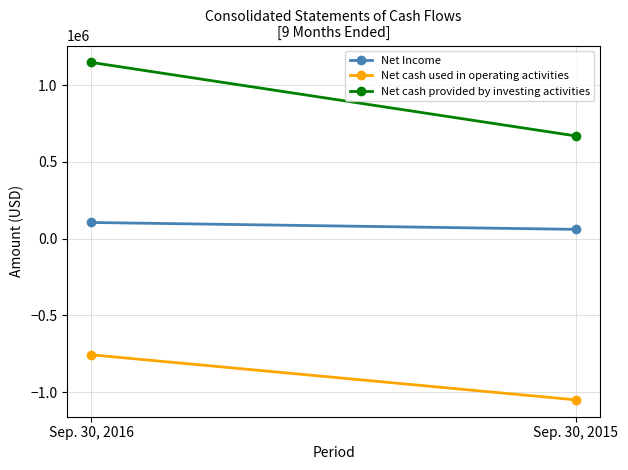

Reading left to right, what are all the values shown in this chart?

Net Income: Sep. 30, 2016=105897	Sep. 30, 2015=61029
Net cash used in operating activities: Sep. 30, 2016=-756124	Sep. 30, 2015=-1049918
Net cash provided by investing activities: Sep. 30, 2016=1148960	Sep. 30, 2015=669846